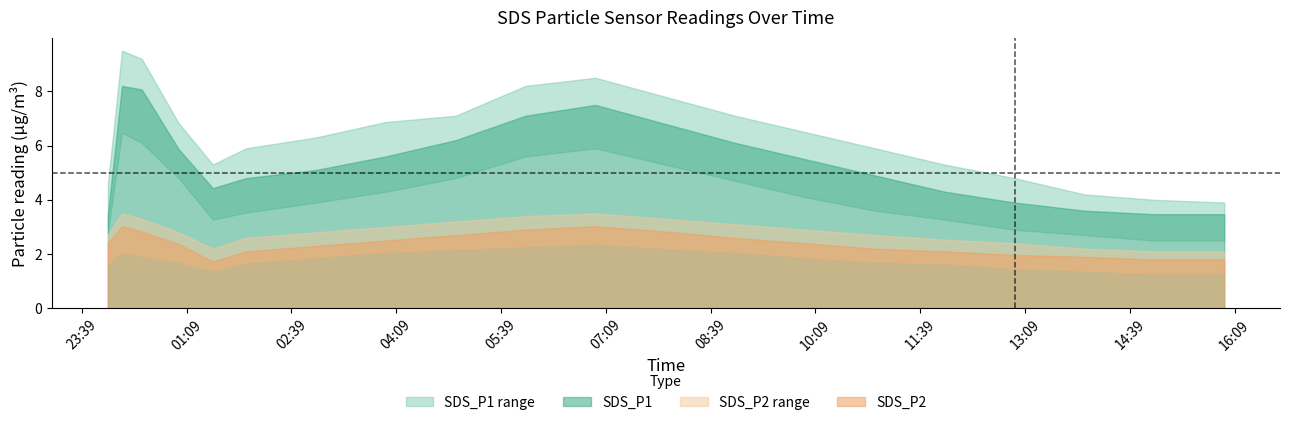

True or false: SDS_P2_lower and SDS_P2 intersect in this chart.

False